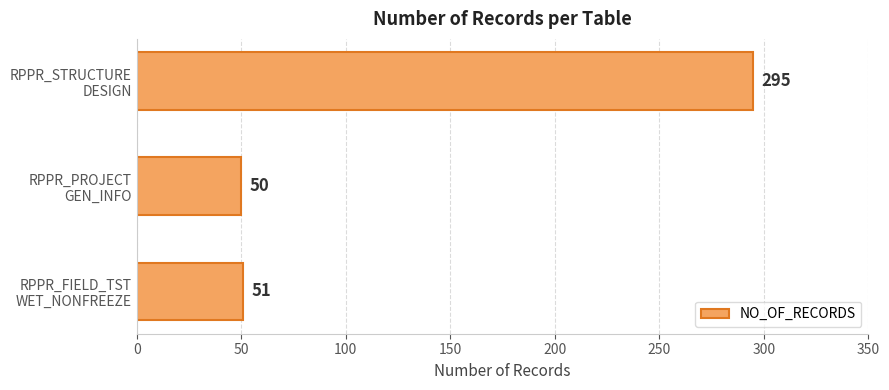

Which category has the highest value across all series?

RPPR_STRUCTURE
DESIGN